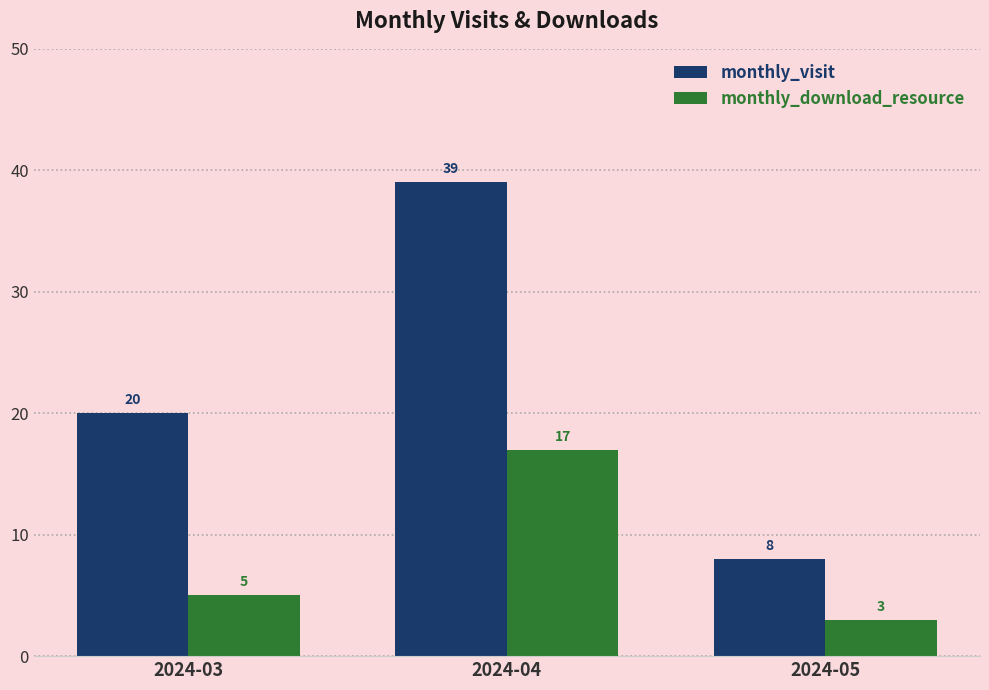

What is the spread (max minus min) of values at 2024-05?

5